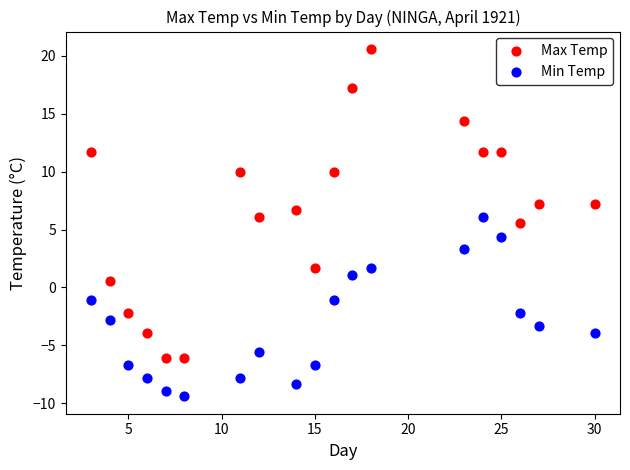

Which series has the largest Y range (max minus min)?

Max Temp